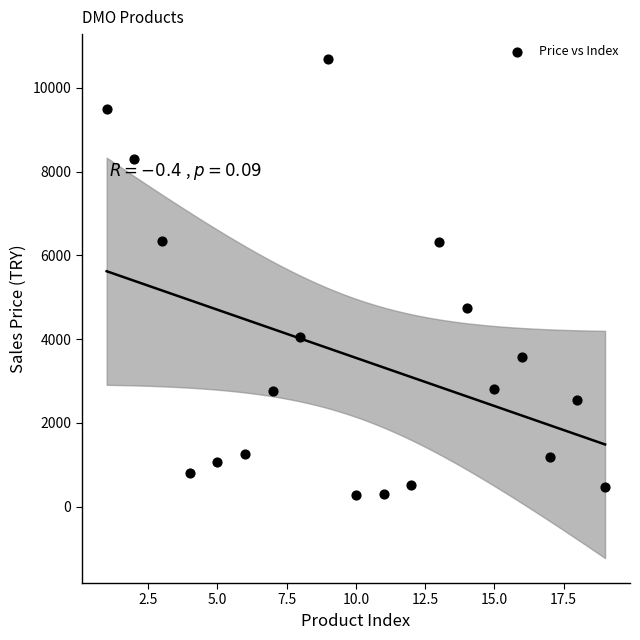

What is the range of X values (max minus min)?

18.0